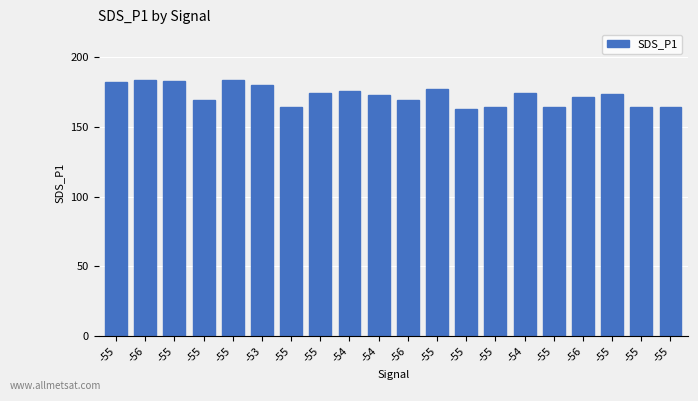

How many categories are shown in the chart?

20